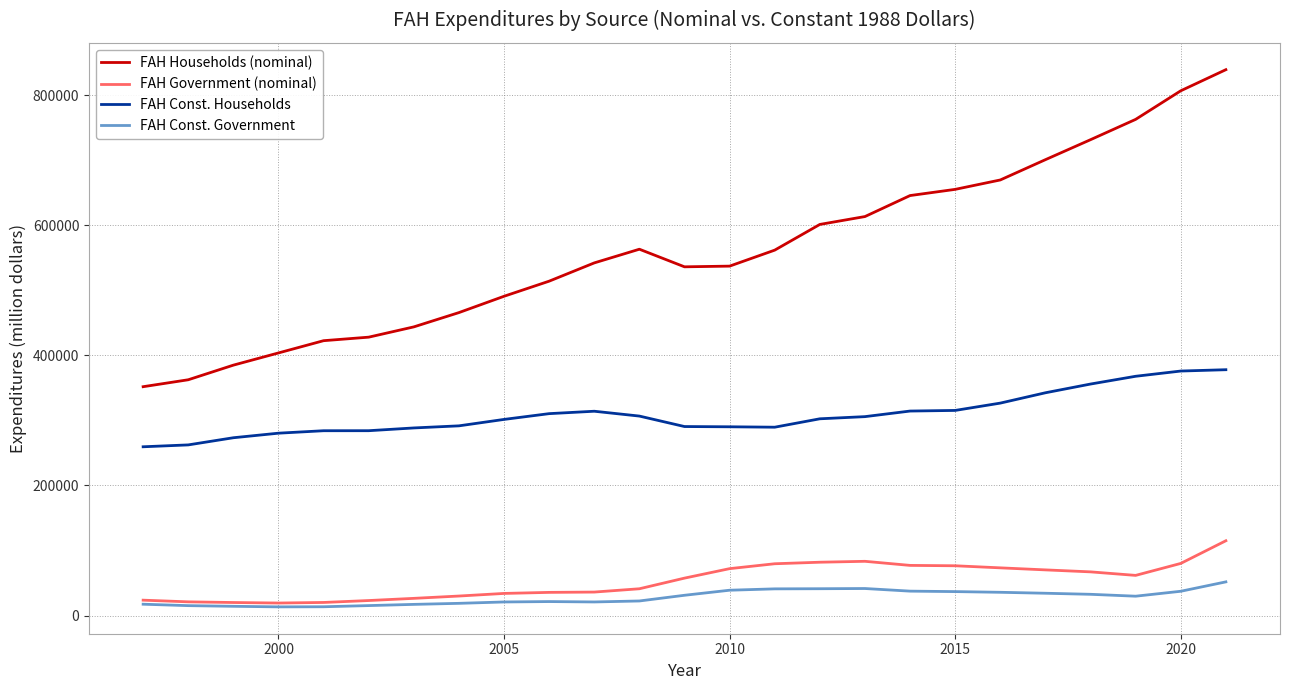

Which series has the widest spread of values?

FAH Households (nominal)